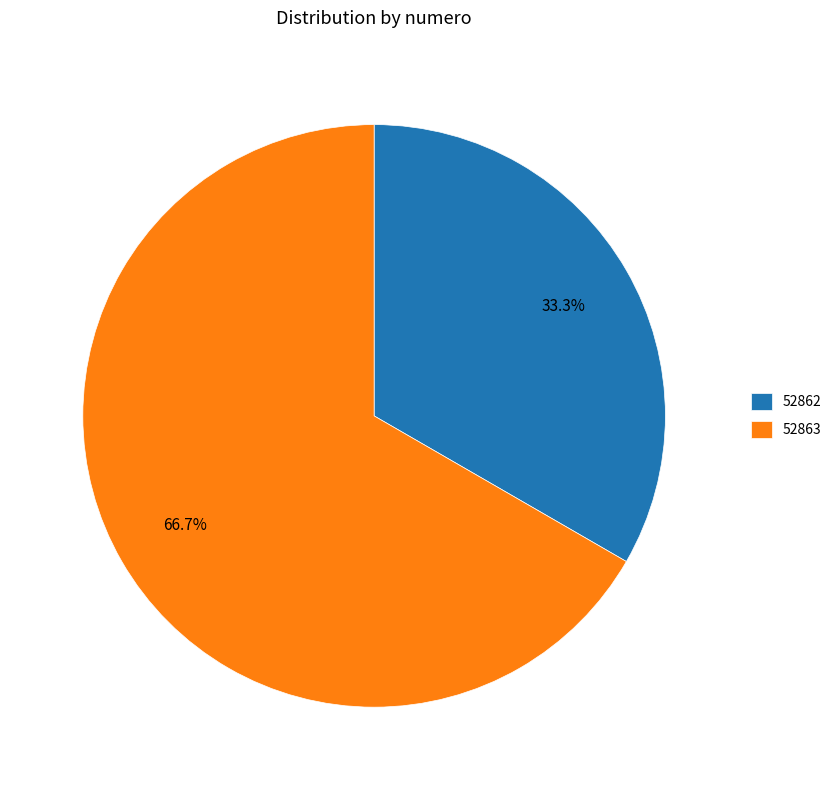

True or false: 52862 accounts for 27% of the total.

False